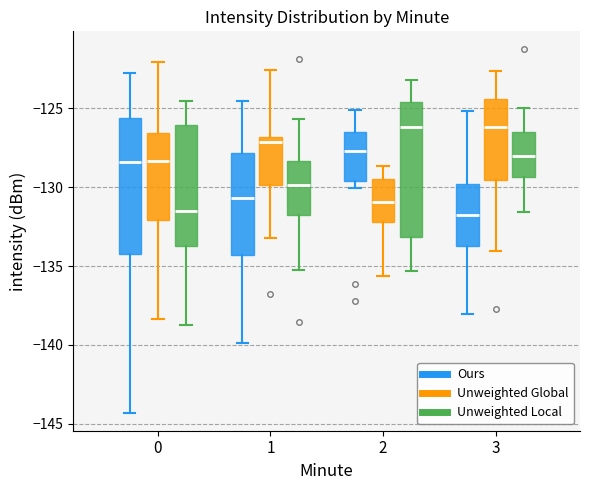

Where is the lower edge of the box for 3 (Unweighted Local) on the y-axis? The values are not printed on the chart, so give them approximately, as read against the axis.

-129.5